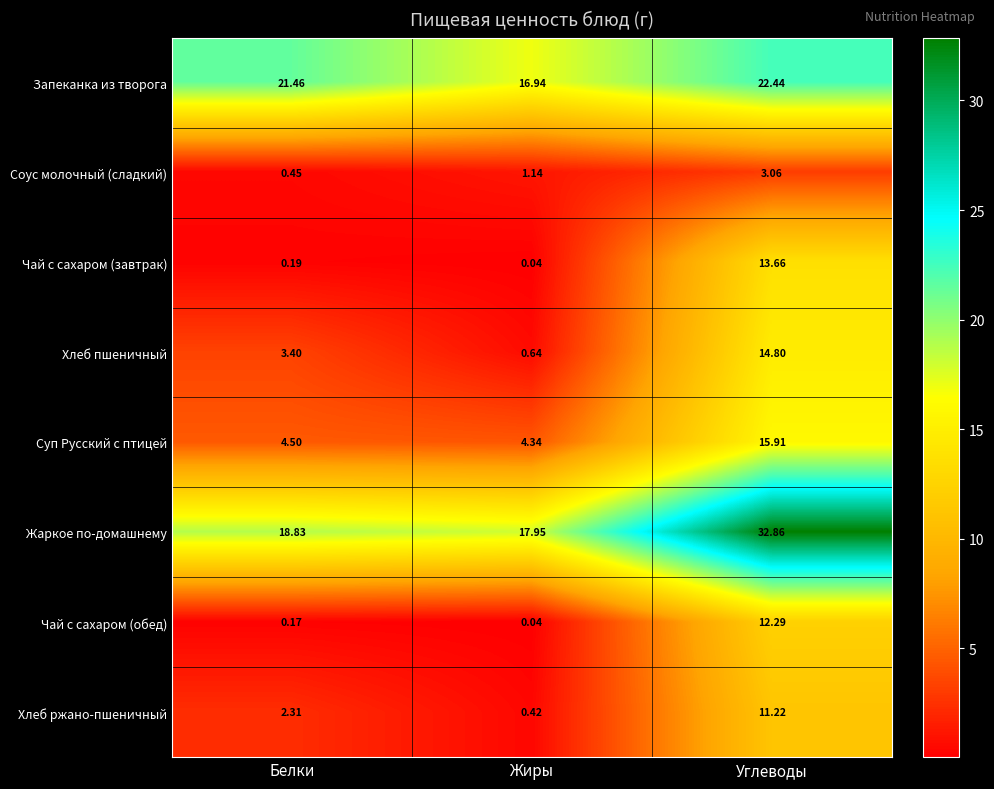

Which series has the largest range (max minus min)?

Жаркое по-домашнему